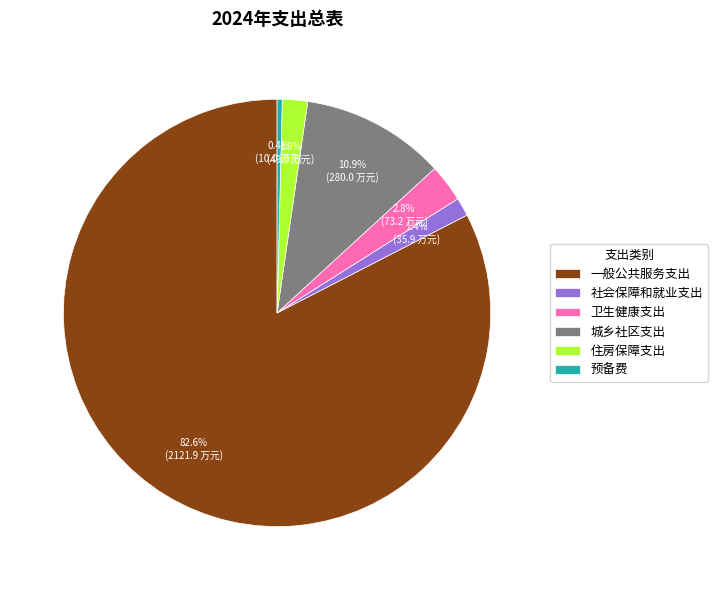

Count the number of slices in the pie.

6